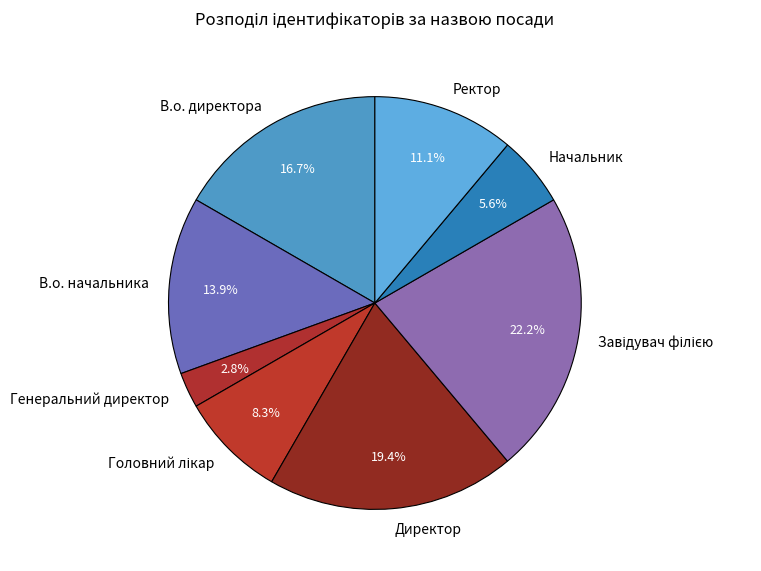

The Начальник slice represents 6% of the pie. True or false?

True